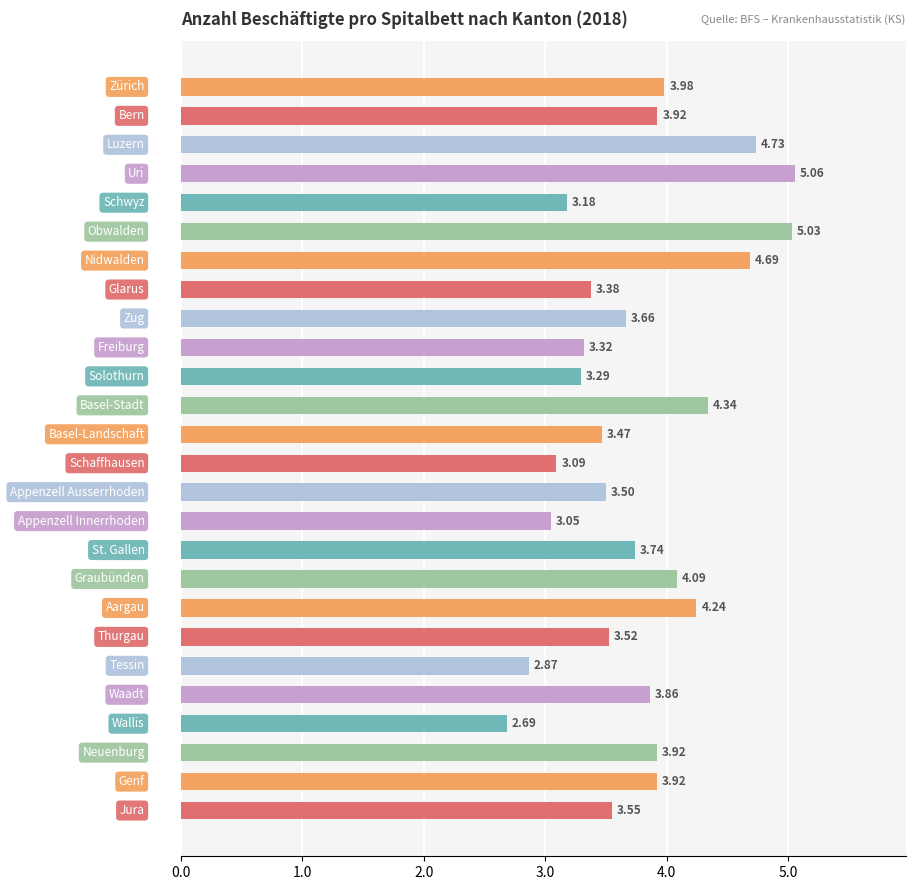

What is the sum of all values?

98.1